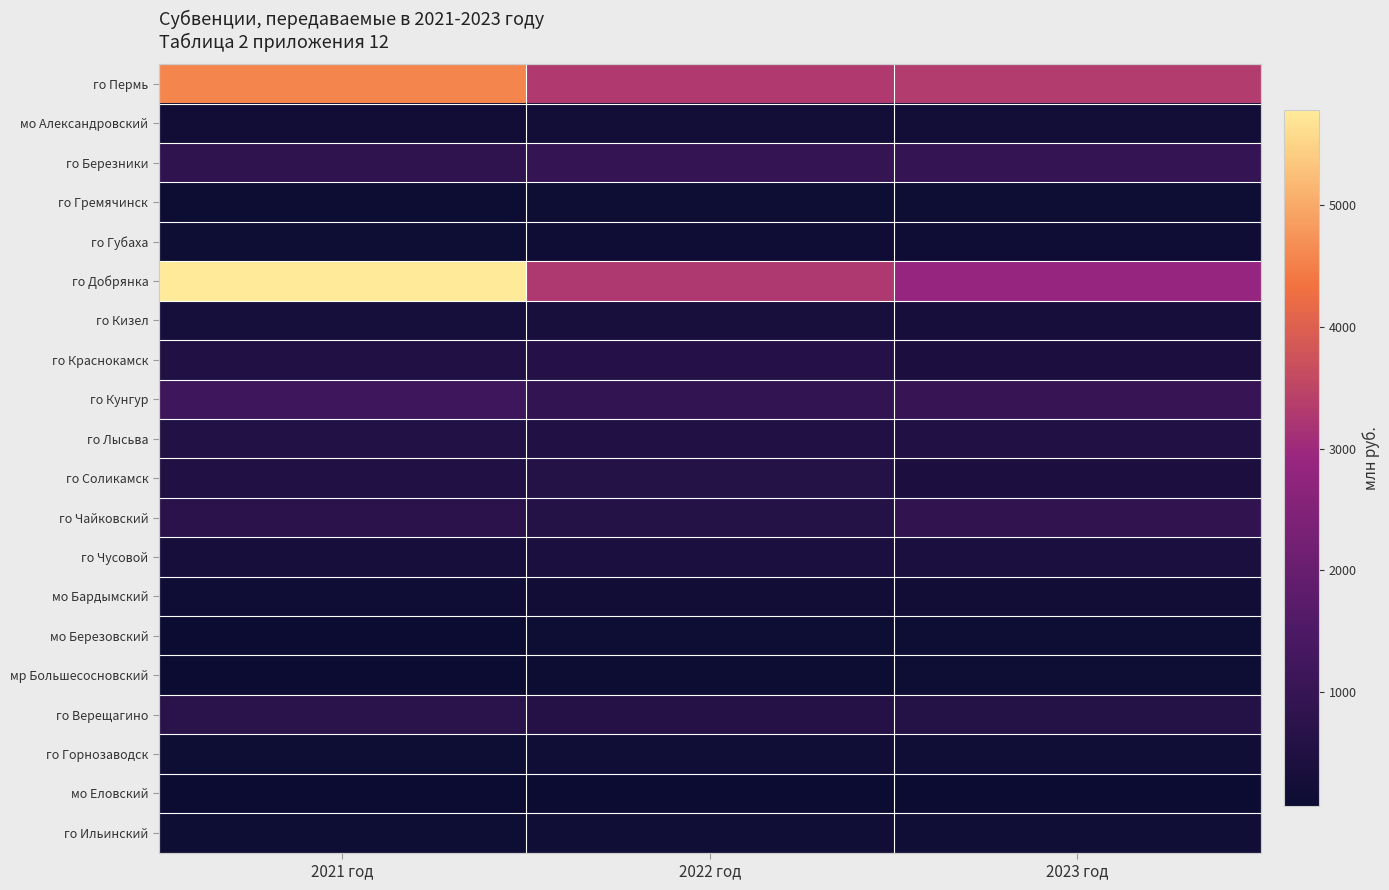

Between 2023 год and 2021 год, which is larger?

2021 год